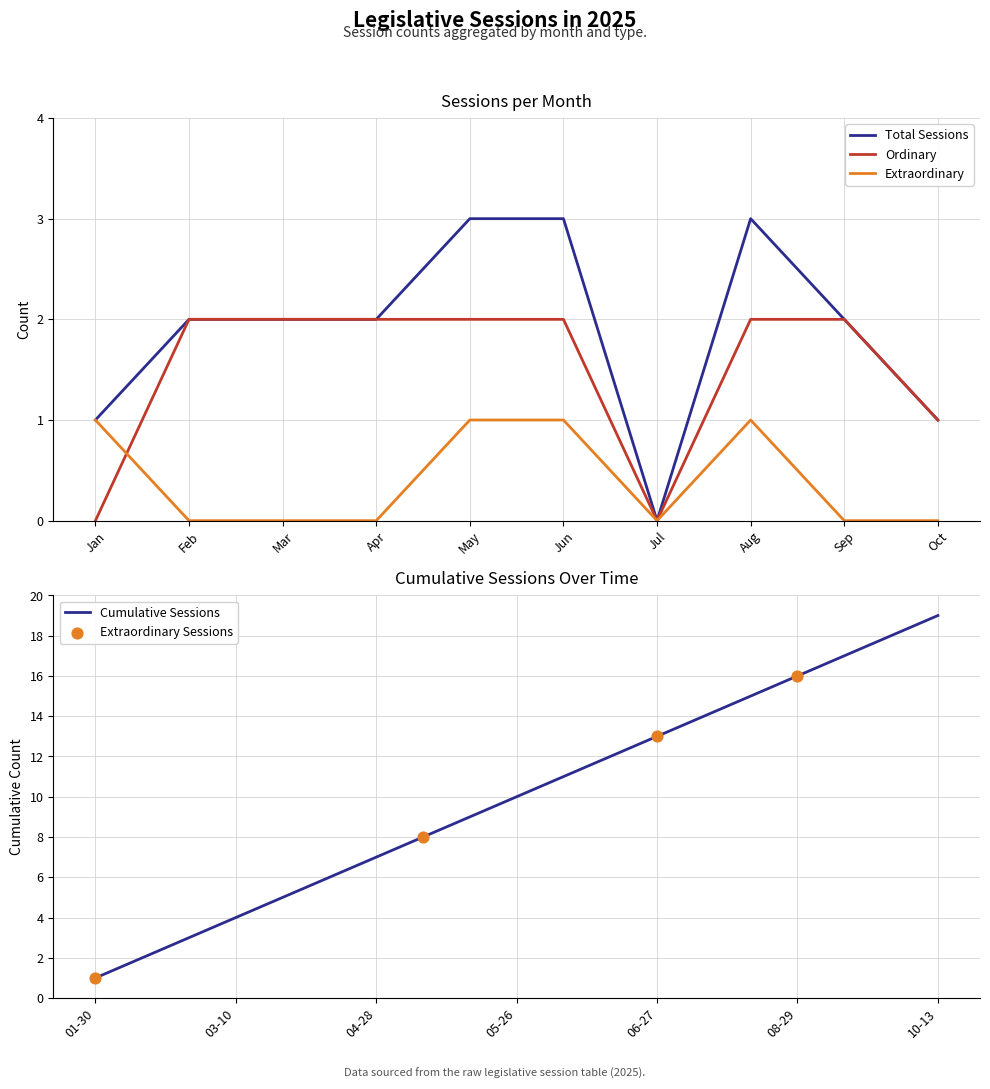

Between 2025-06-23 and 2025-02-24, which is larger?

2025-06-23